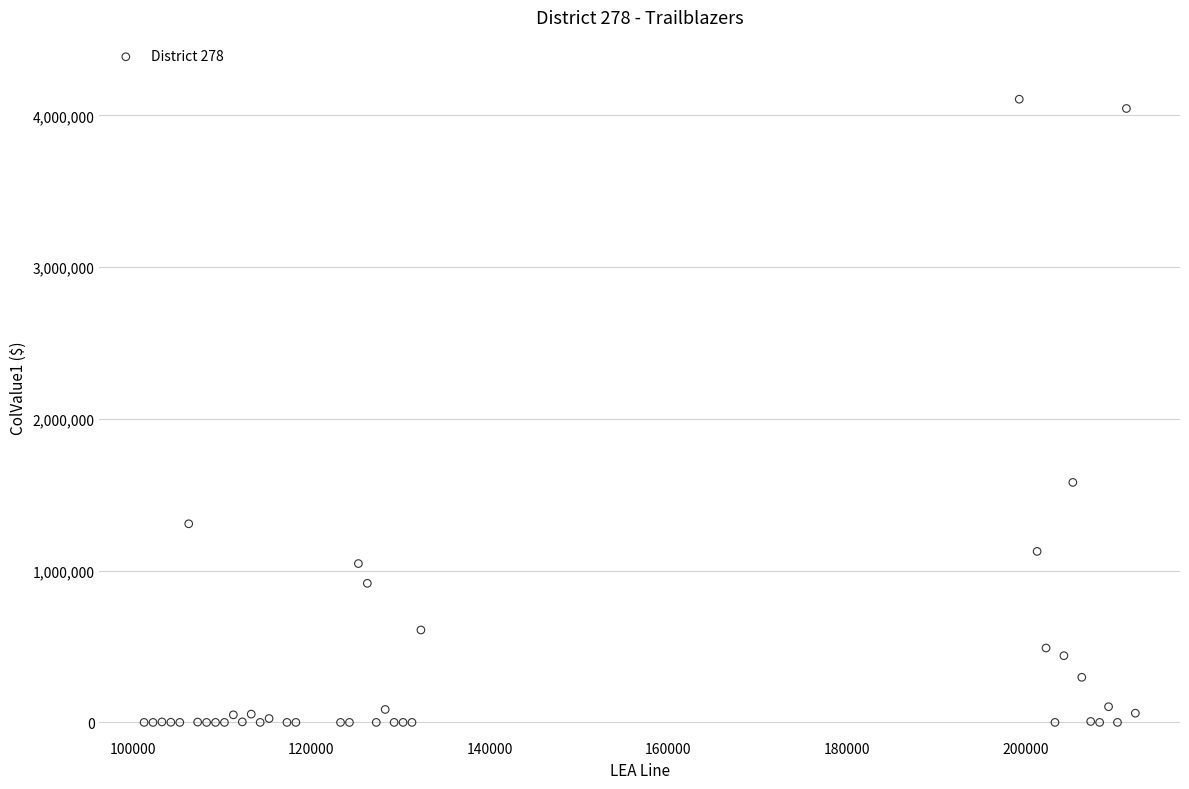

What Y value in the scatter plot is closest to 2053444?

1581717